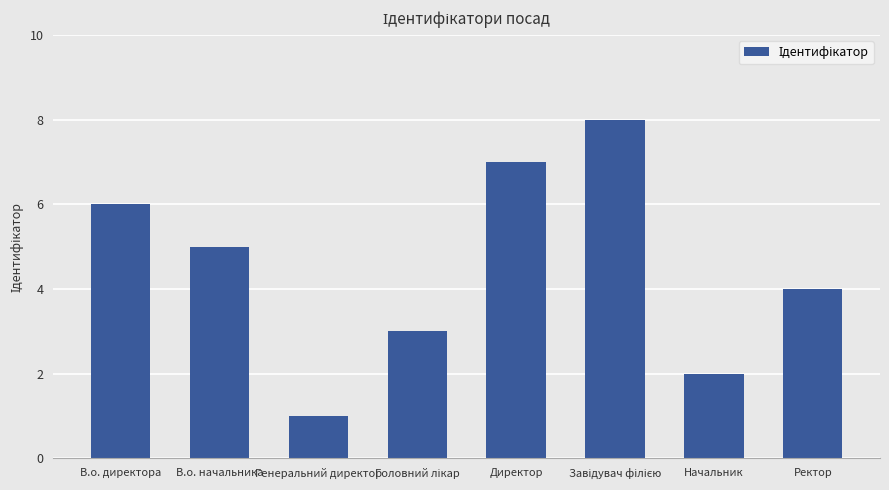

True or false: the data shows 4 at Директор.

False